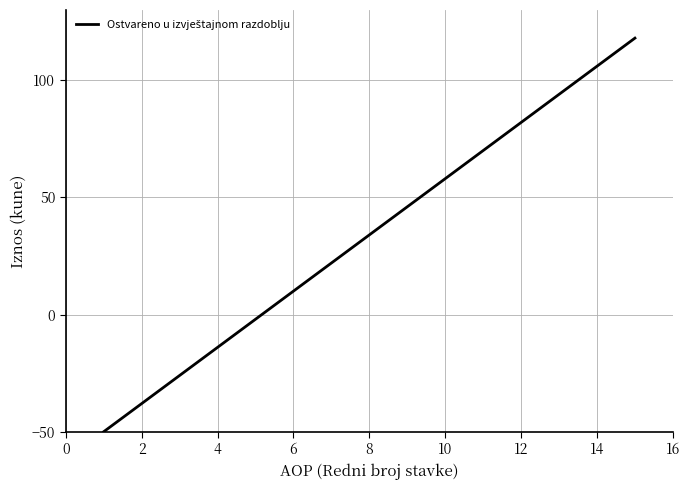

What is the difference between the maximum and minimum values?

168